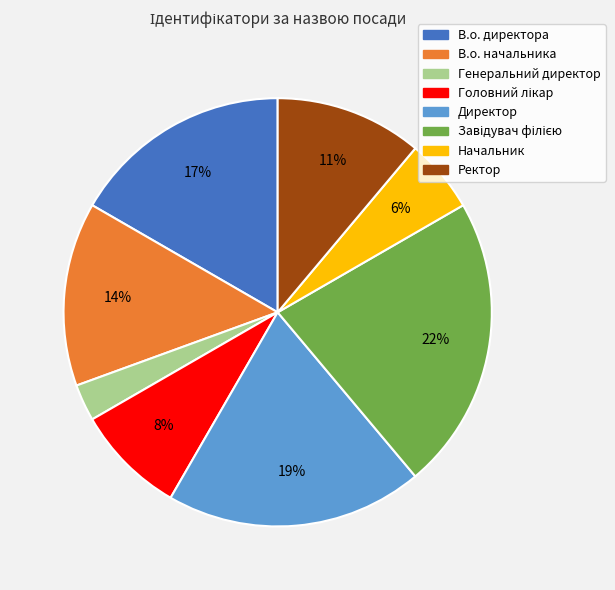

Does В.о. директора account for over 50% of the chart?

No